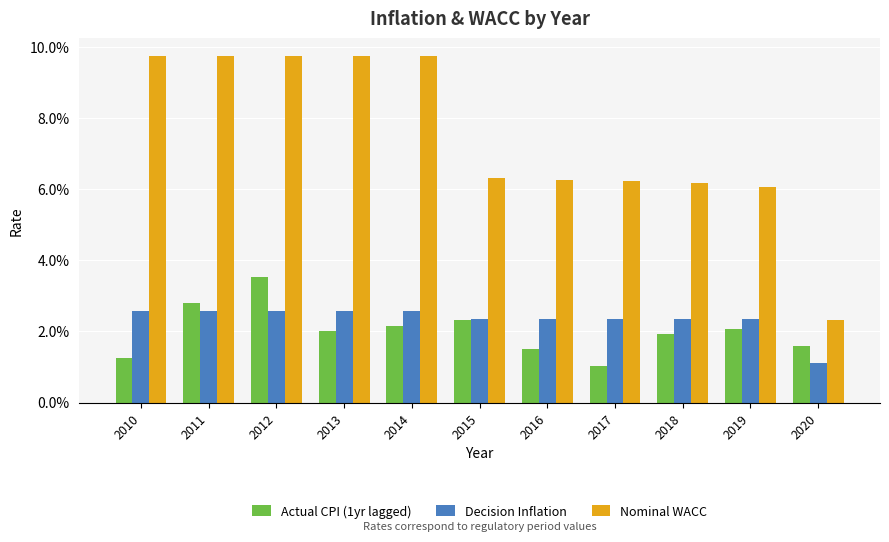

Which series changed the most between 2014 and 2020?

Nominal WACC